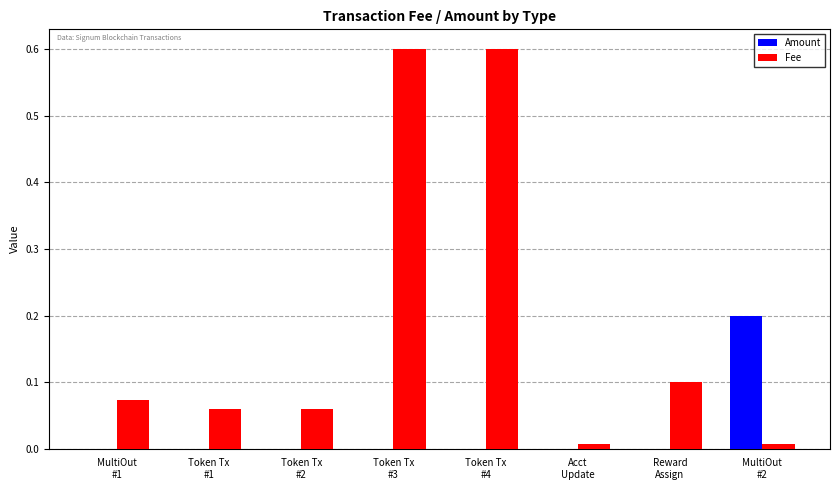

What is the average value of the Fee series?

0.2